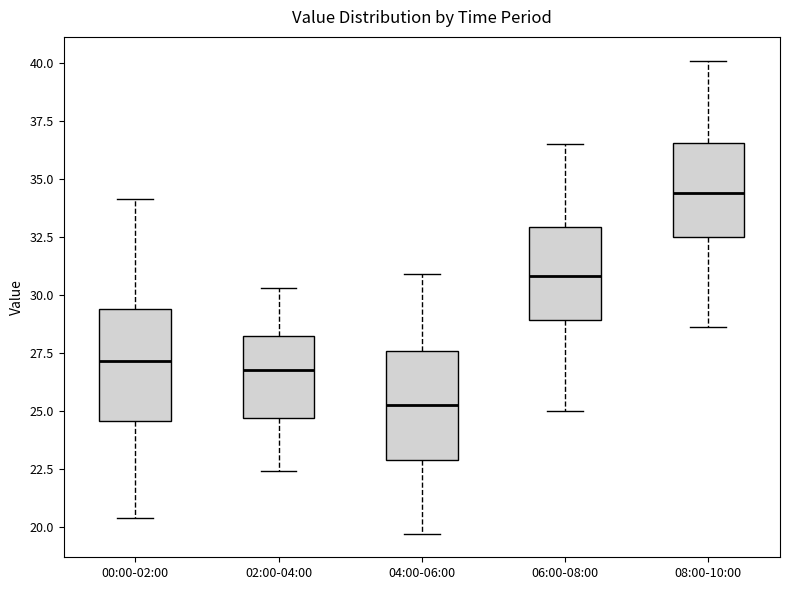

Which box has the highest median line?

08:00-10:00